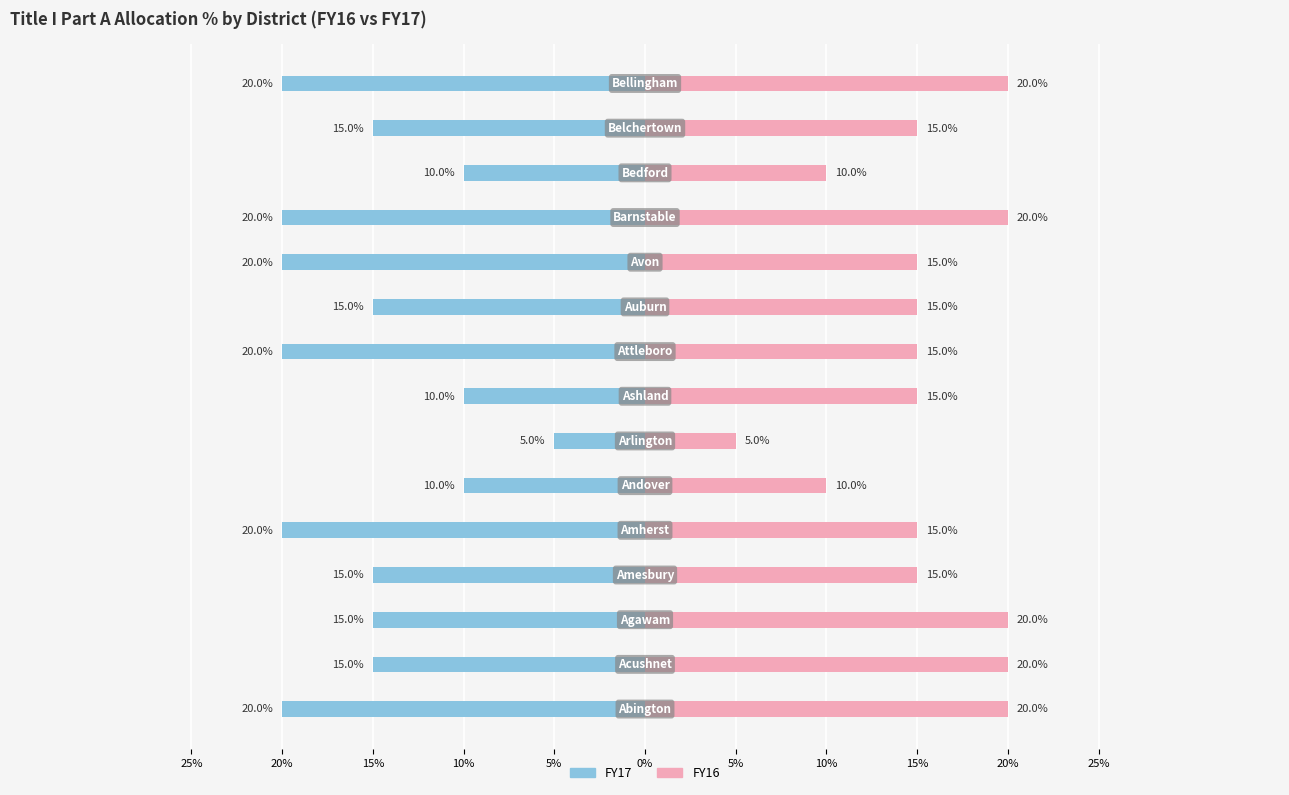

Which series has the largest total across all categories?

FY16